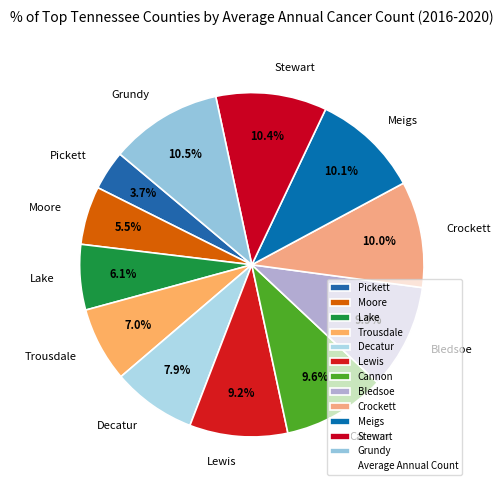

To the nearest percent, what percentage of the pie is Bledsoe?

10%